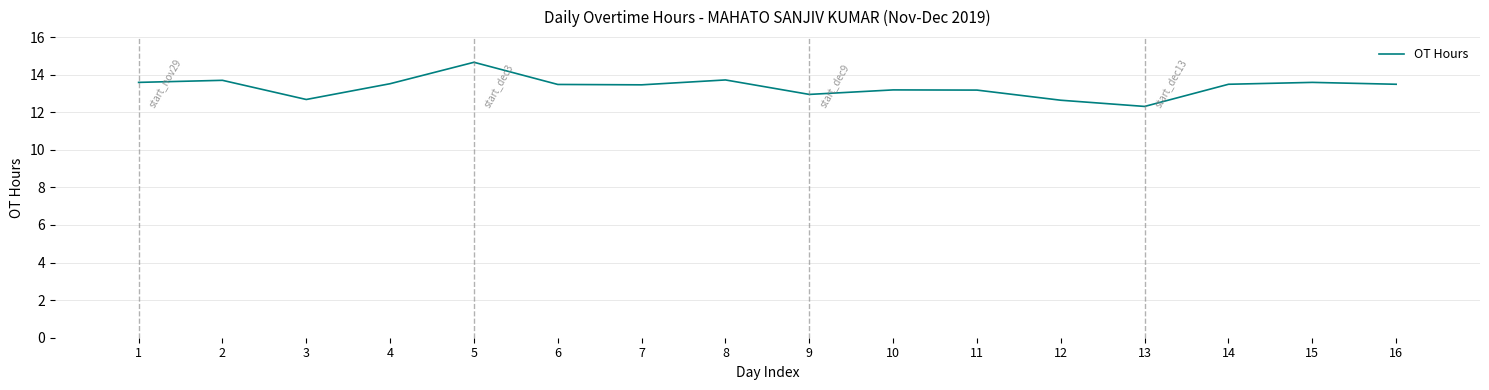

Which category has the highest value across all series?

5